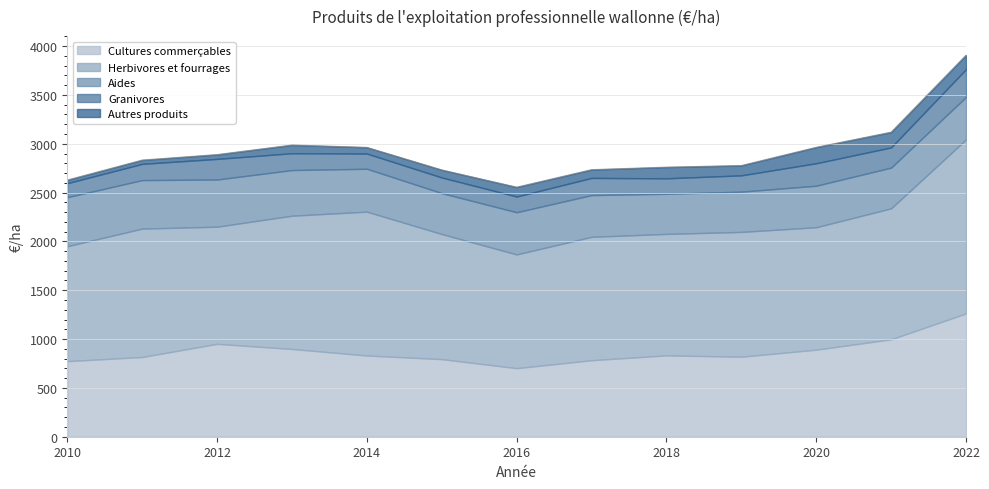

Where is the first local minimum for Cultures commerçables?

2016